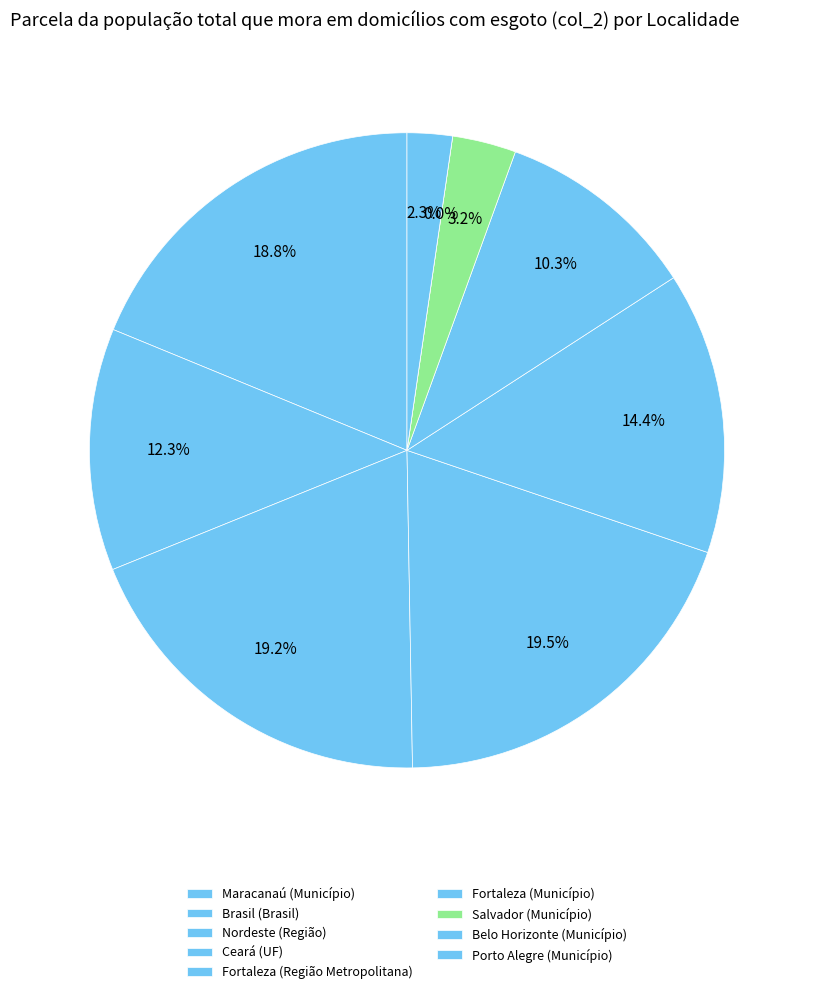

What percentage do Nordeste (Região) and Ceará (UF) together represent?

38.7%